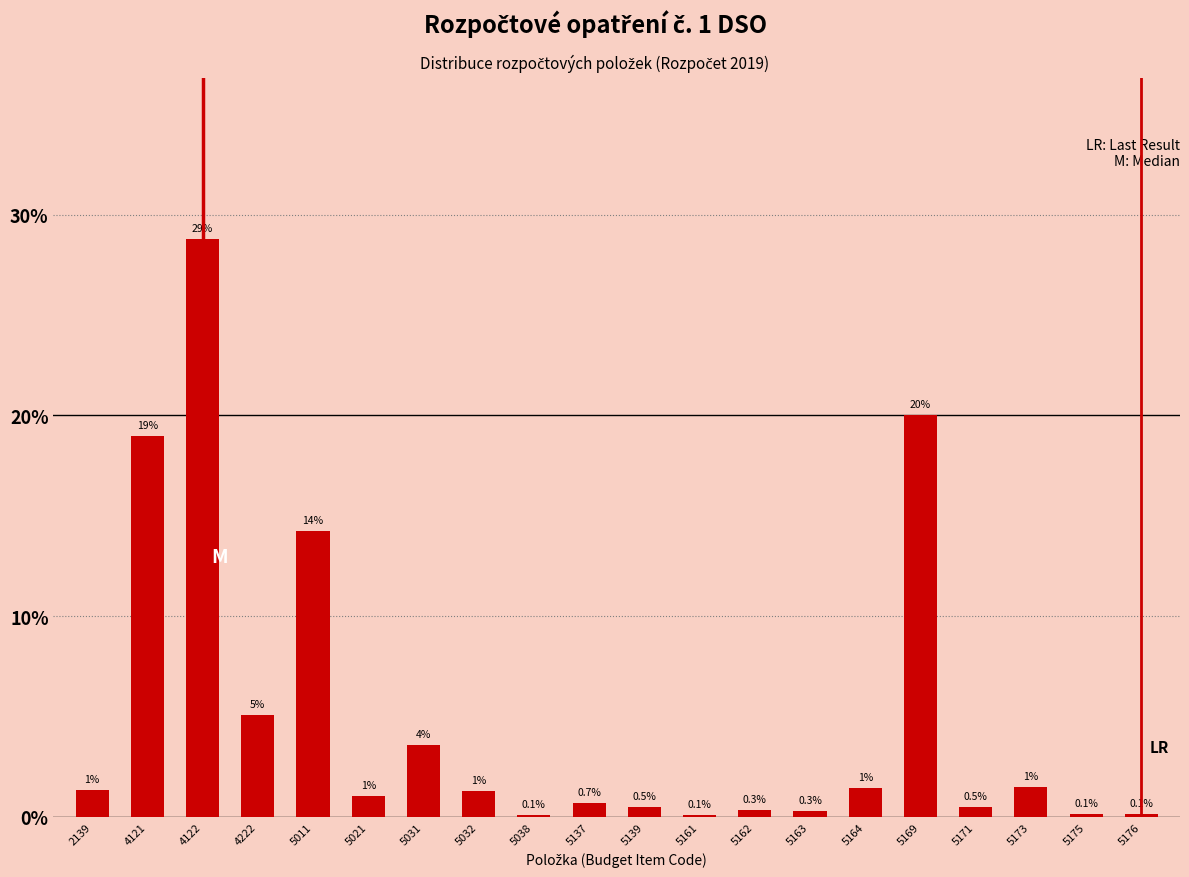

Is it true that the value at 5021 is 1.0?

True